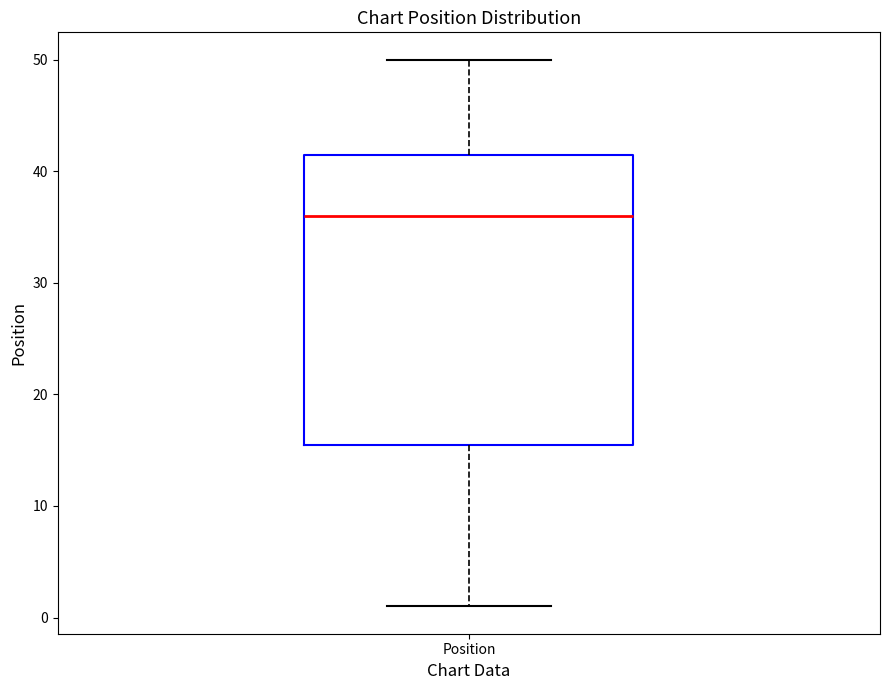

Where does the median line of the box for Position sit on the y-axis? The values are not printed on the chart, so give them approximately, as read against the axis.

36